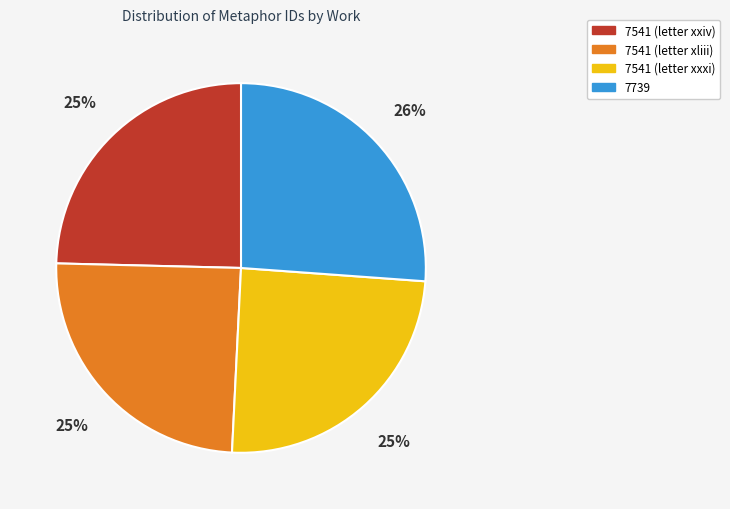

Which slice is the largest?

7739